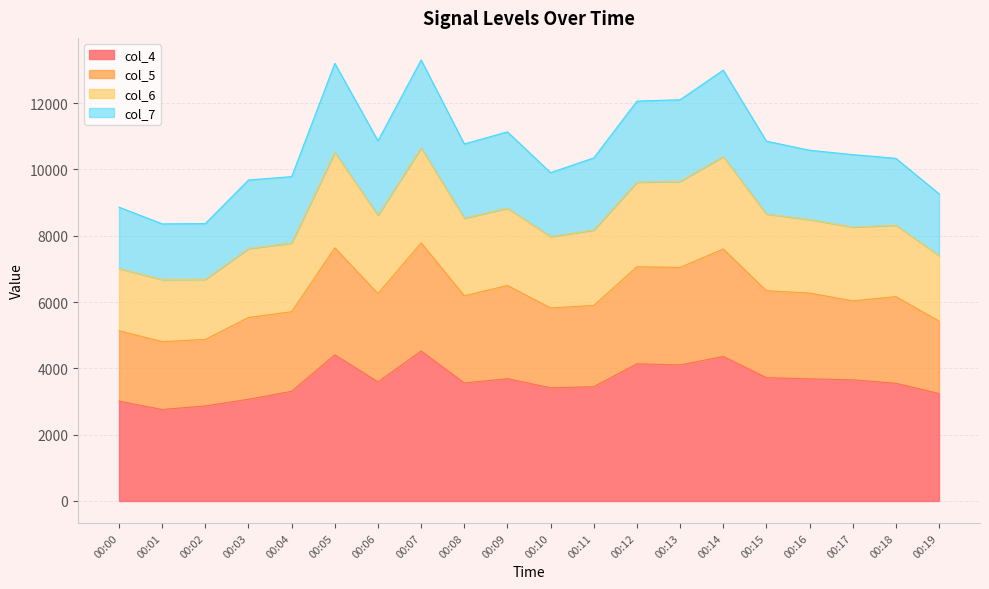

What is the total value across all series at 00:09?

11136